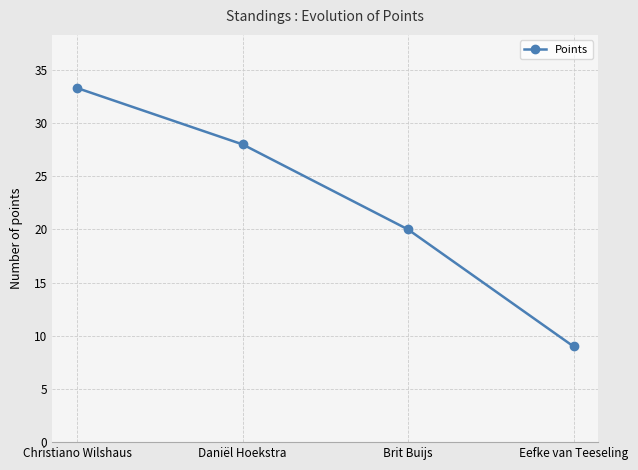

Reading left to right, what are all the values shown in this chart?

33.3	28.0	20.0	9.0